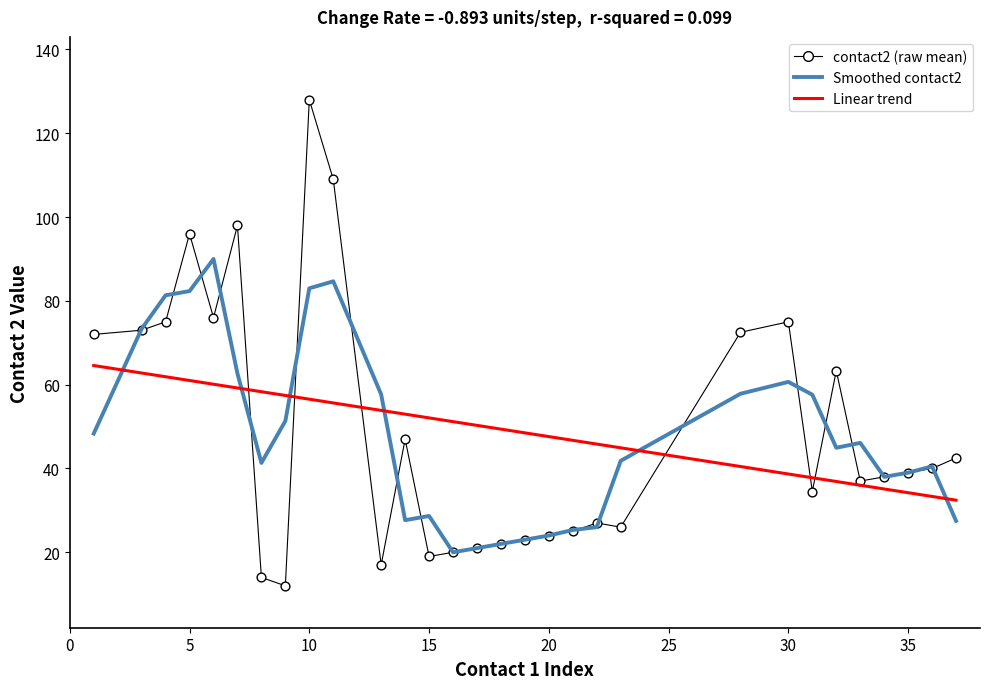

Which series has the largest total across all categories?

Linear trend